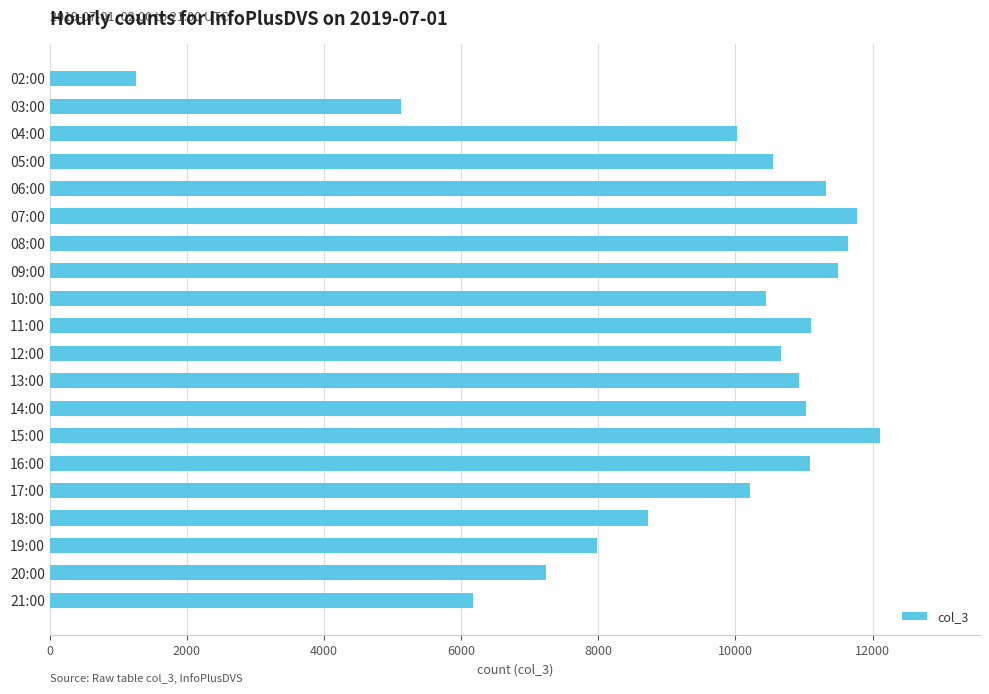

True or false: the data shows 7242 at 20:00.

True